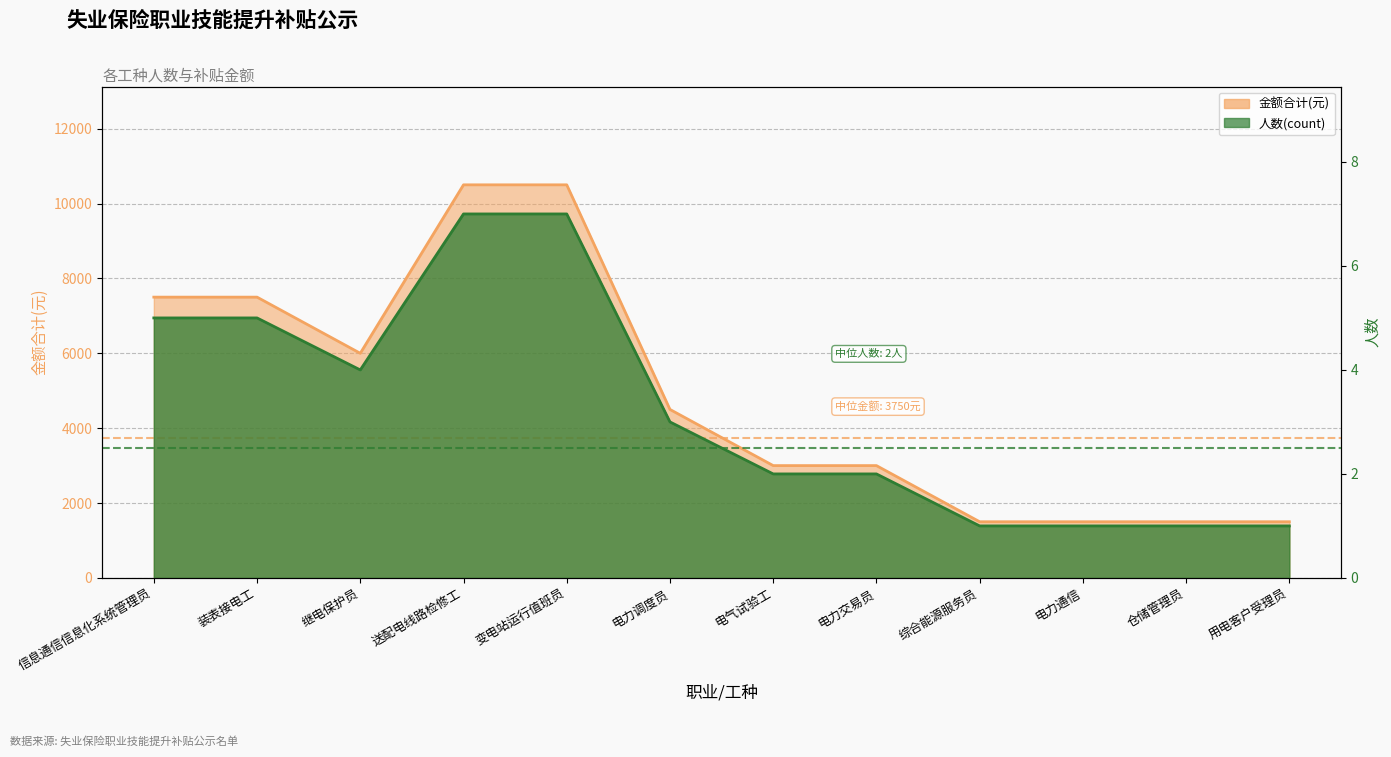

True or false: 金额合计(元) and 人数(count) cross at least once.

False